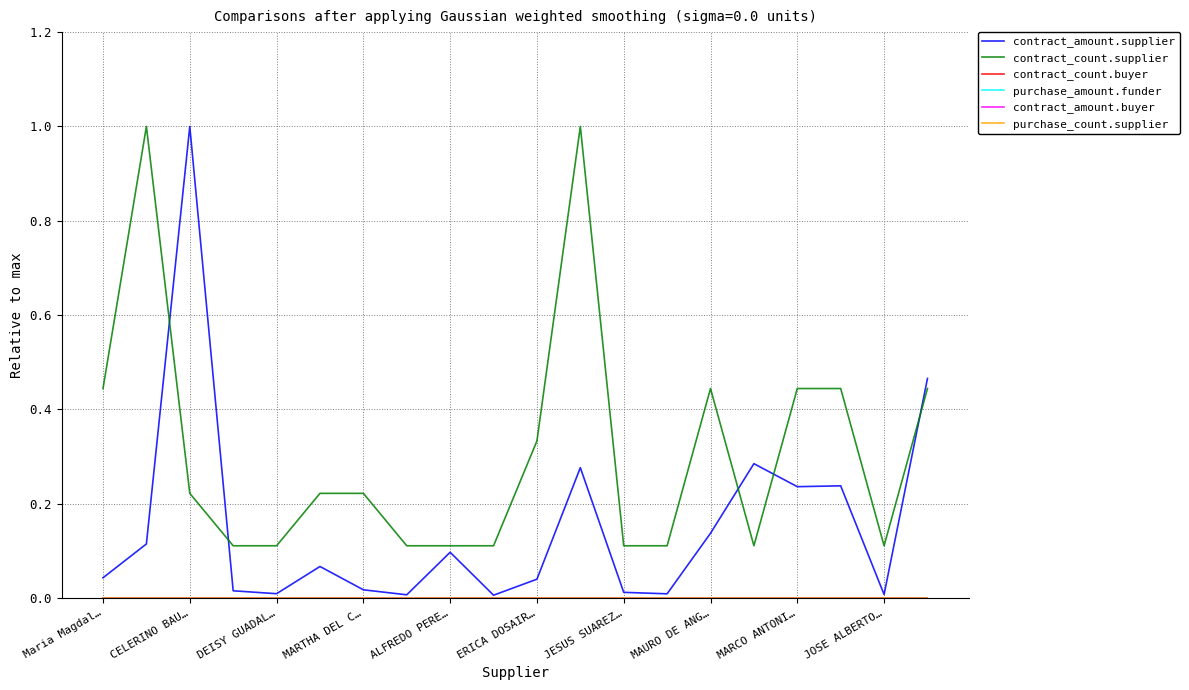

How many lines are shown in the chart?

6